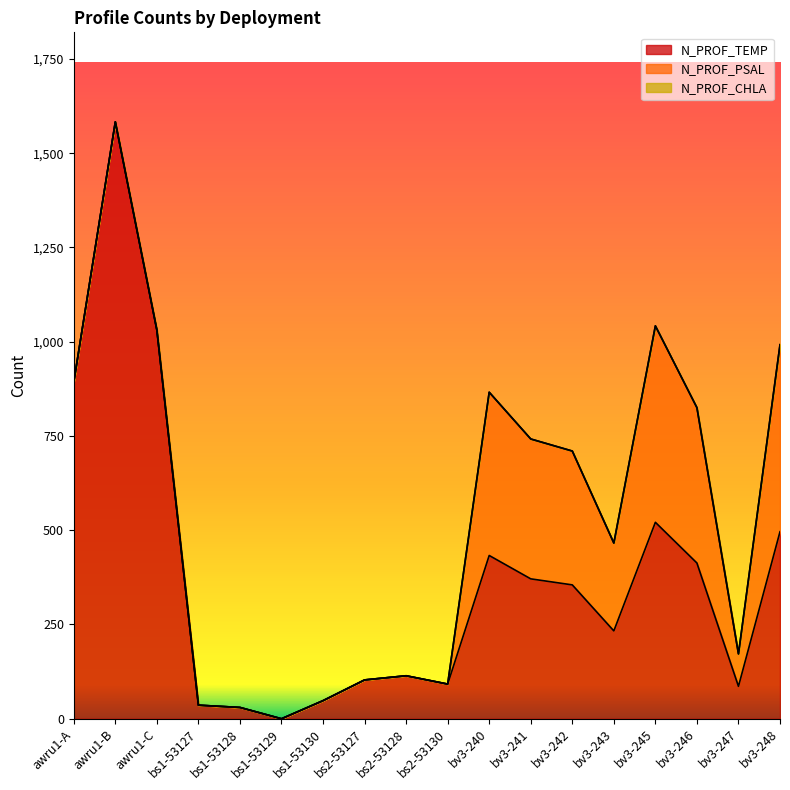

What is the label of the 9th point from the right?

bs2-53130